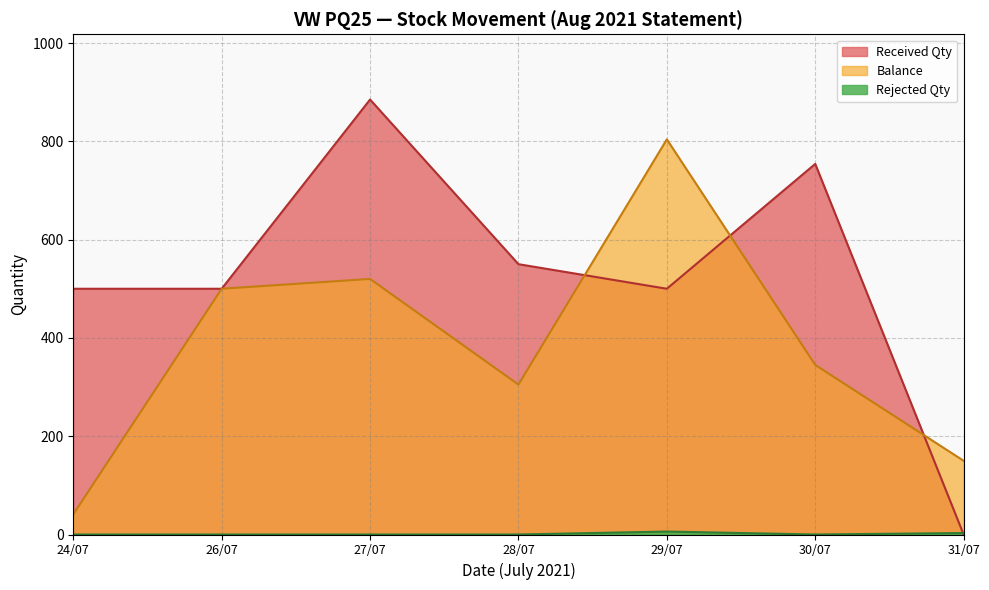

How many lines are shown in the chart?

3